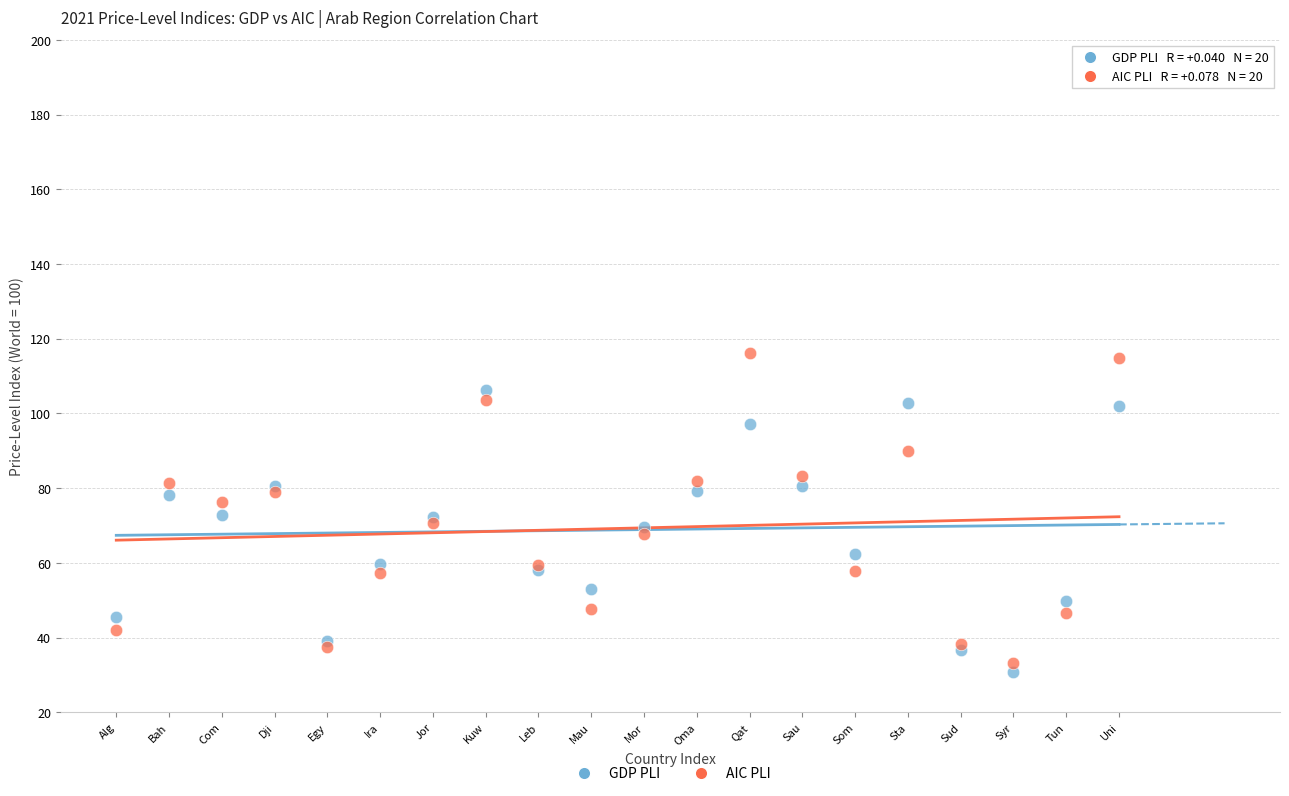

Which series has the largest Y range (max minus min)?

AIC PLI